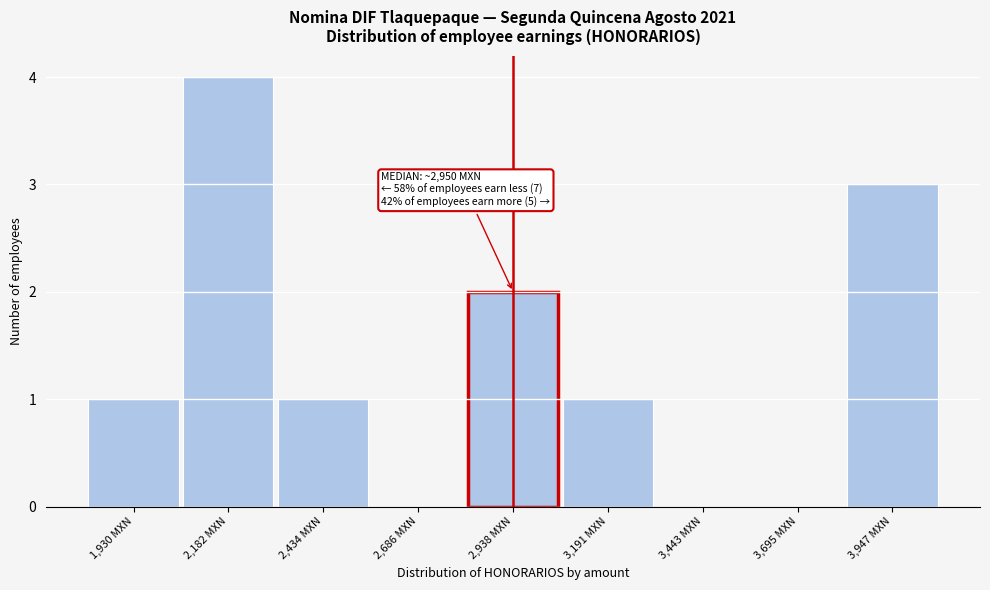

Reading left to right, extract all data points from this chart.

1,930 MXN=1	2,182 MXN=4	2,434 MXN=1	2,686 MXN=0	2,938 MXN=2	3,191 MXN=1	3,443 MXN=0	3,695 MXN=0	3,947 MXN=3